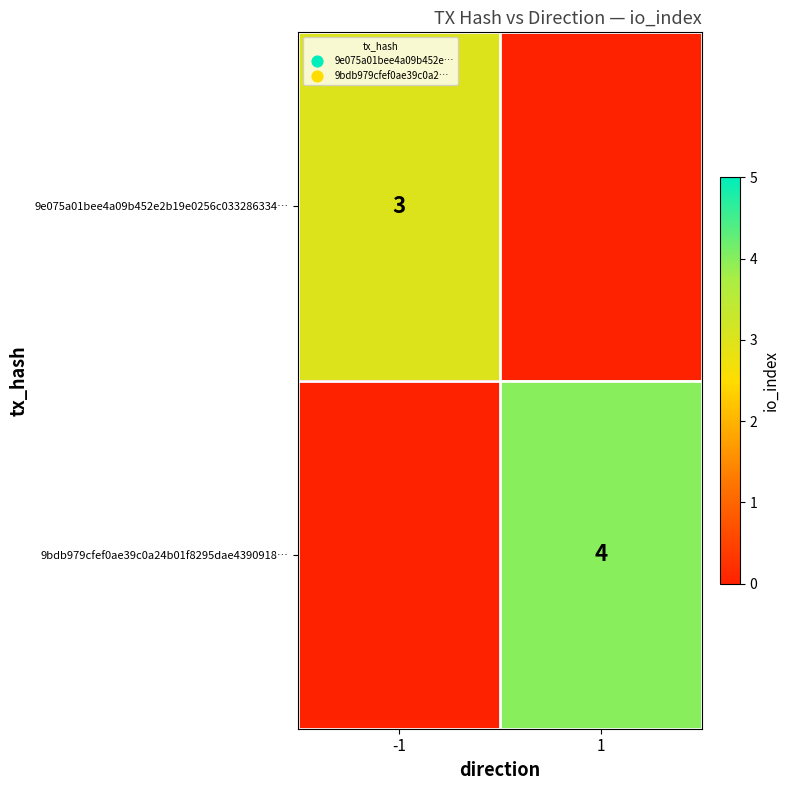

Is it true that 9e075a01bee4a09b452e2b19e0256c033286334… equals 3 at -1?

True